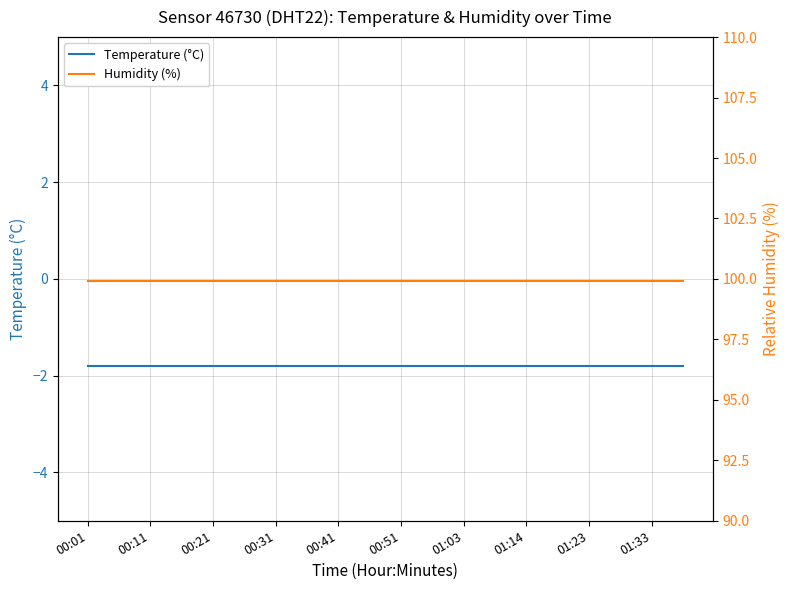

Which category has the lowest value across all series?

00:01